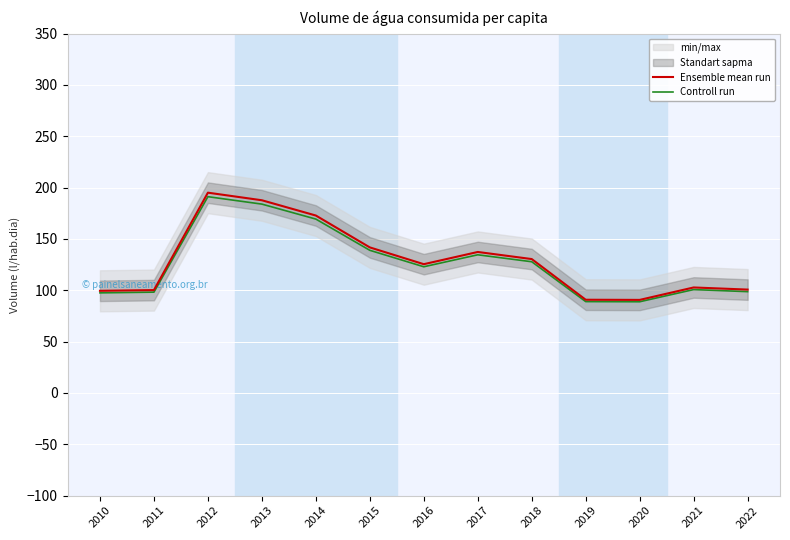

What is the sum of the Controll run values at 2010 and 2019?

186.5